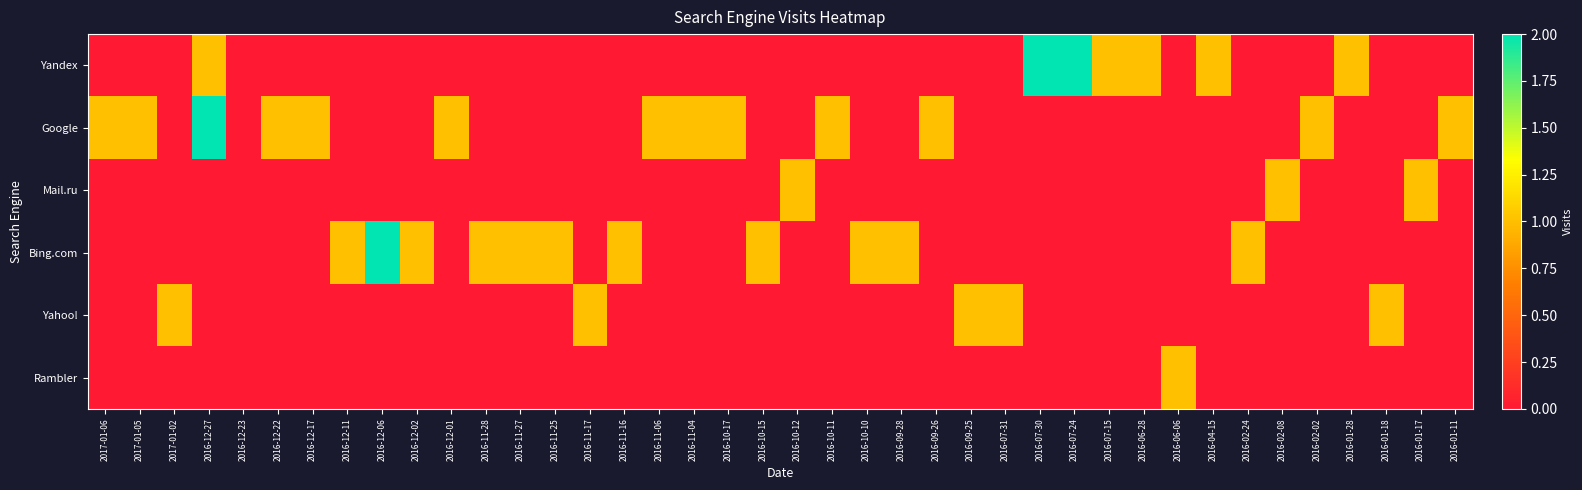

At which category does the chart reach its minimum across all series?

2017-01-06